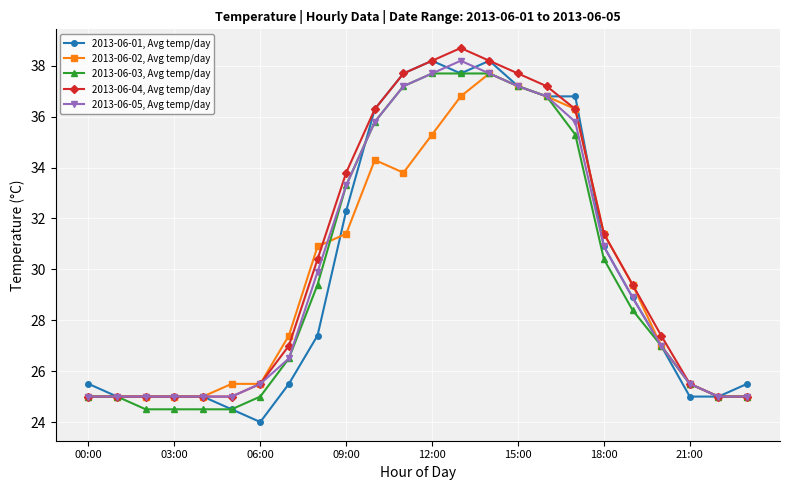

Reading right to left, list all the values displayed in this chart.

2013-06-01, Avg temp/day: 25.5	25.0	25.0	27.0	28.9	30.9	36.8	36.8	37.2	38.2	37.7	38.2	37.7	36.3	32.3	27.4	25.5	24.0	24.5	25.0	25.0	25.0	25.0	25.5
2013-06-02, Avg temp/day: 25.0	25.0	25.5	27.0	29.4	31.4	36.3	36.8	37.2	37.7	36.8	35.3	33.8	34.3	31.4	30.9	27.4	25.5	25.5	25.0	25.0	25.0	25.0	25.0
2013-06-03, Avg temp/day: 25.0	25.0	25.5	27.0	28.4	30.4	35.3	36.8	37.2	37.7	37.7	37.7	37.2	35.8	33.3	29.4	26.5	25.0	24.5	24.5	24.5	24.5	25.0	25.0
2013-06-04, Avg temp/day: 25.0	25.0	25.5	27.4	29.4	31.4	36.3	37.2	37.7	38.2	38.7	38.2	37.7	36.3	33.8	30.4	27.0	25.5	25.0	25.0	25.0	25.0	25.0	25.0
2013-06-05, Avg temp/day: 25.0	25.0	25.5	27.0	28.9	30.9	35.8	36.8	37.2	37.7	38.2	37.7	37.2	35.8	33.3	29.9	26.5	25.5	25.0	25.0	25.0	25.0	25.0	25.0